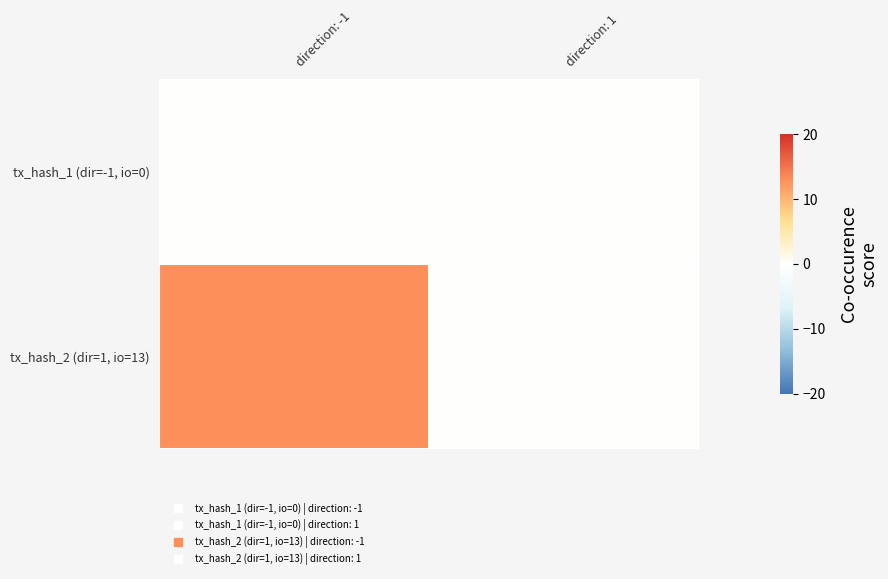

List the series in order of their overall mean, highest first.

tx_hash_2 (dir=1, io=13), tx_hash_1 (dir=-1, io=0)